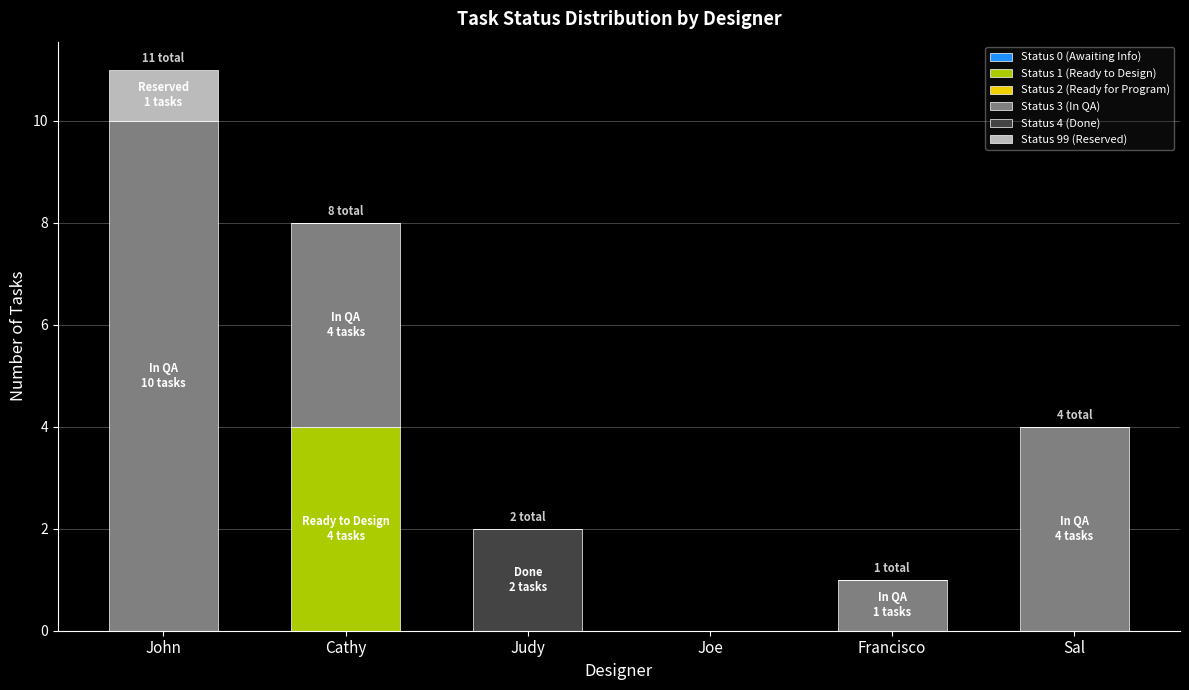

Count the number of data series in this chart.

4